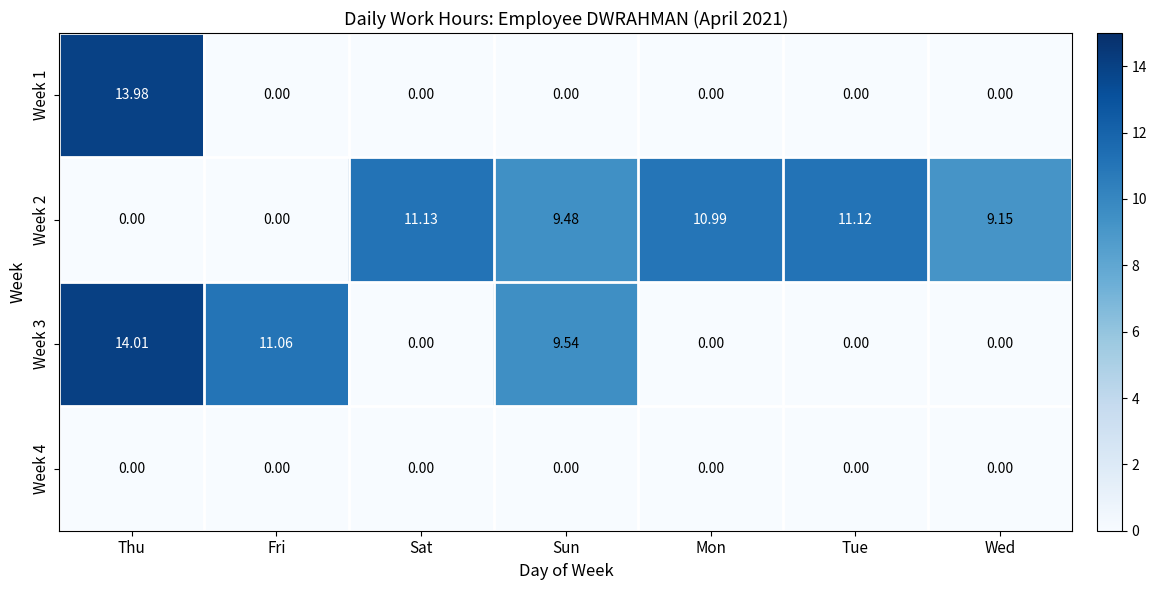

At which category is the sum across all series the highest?

Thu